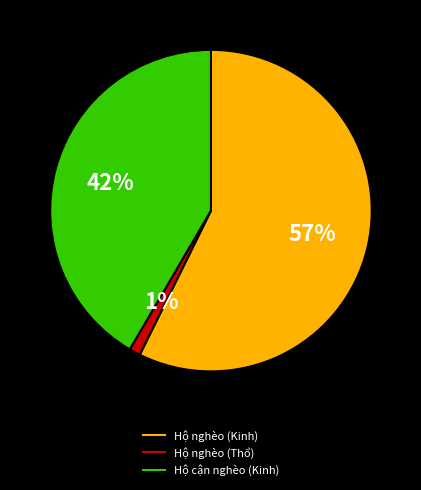

Rank the categories by value from lowest to highest.

Hộ nghèo (Thổ), Hộ cận nghèo (Kinh), Hộ nghèo (Kinh)